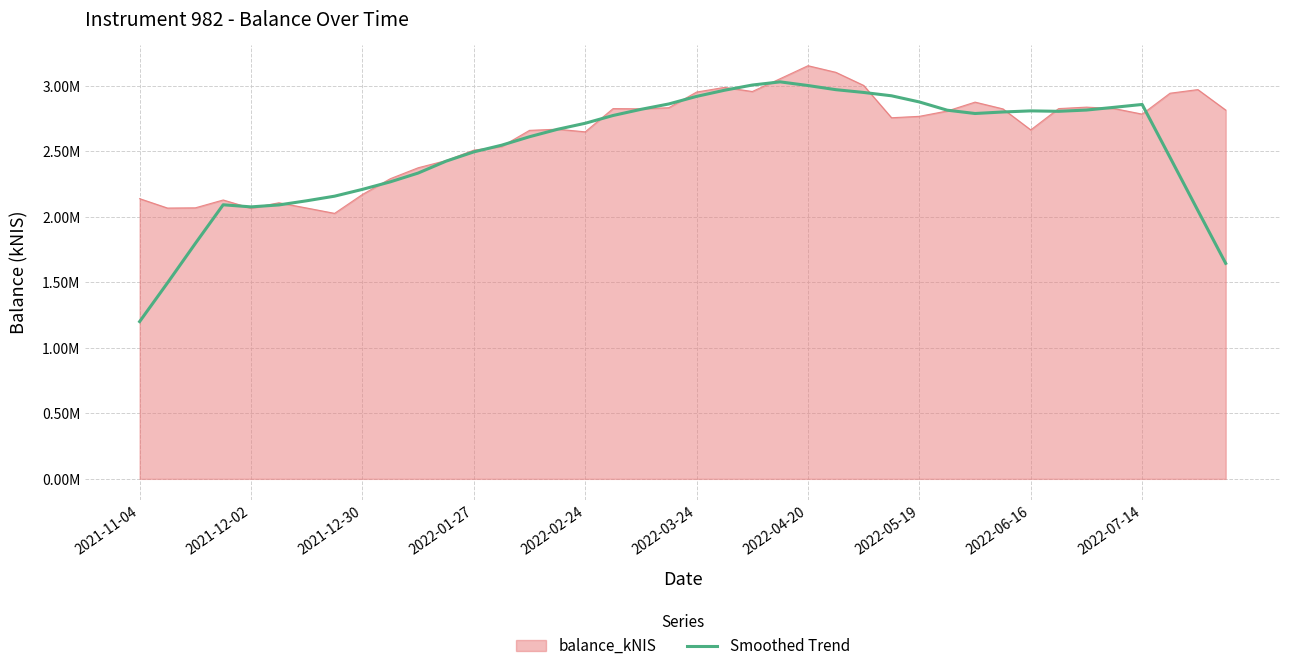

What are all the series names shown in the legend?

balance_kNIS, Smoothed Trend